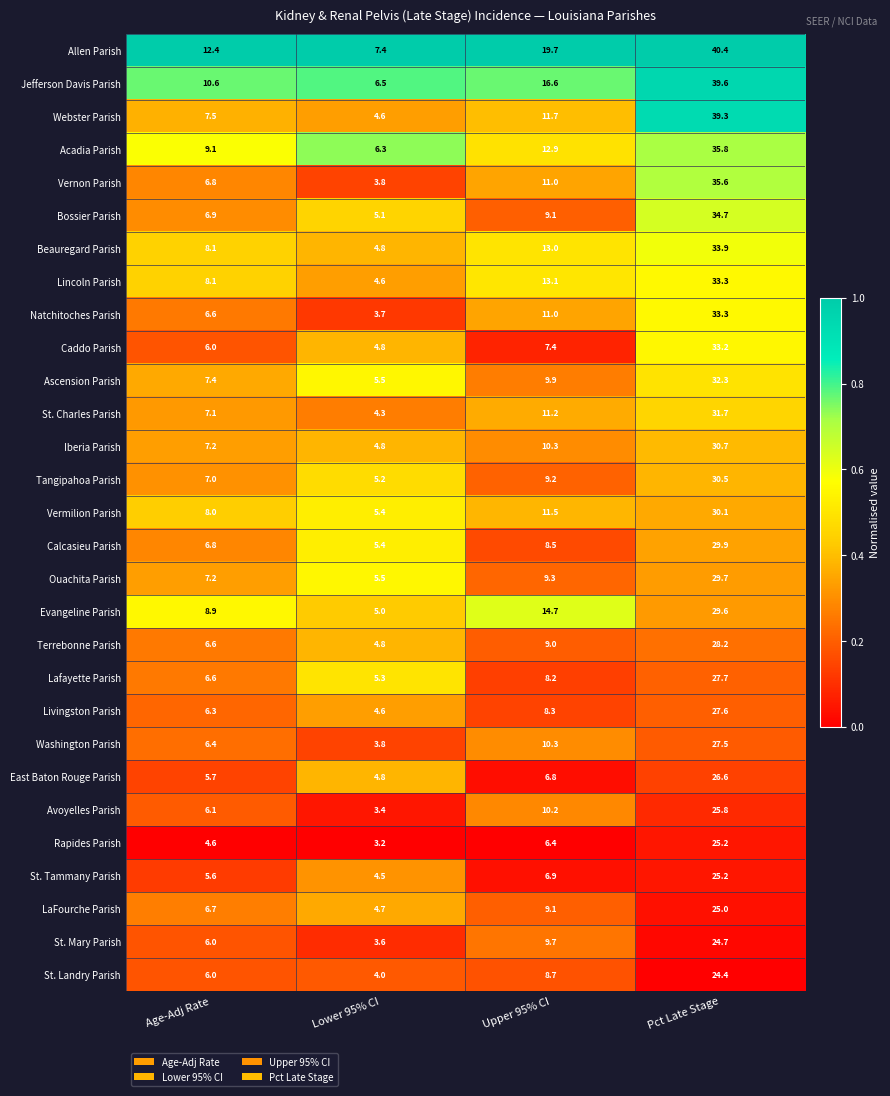

Which series changed the most between Age-Adj Rate and Lower 95% CI?

Allen Parish